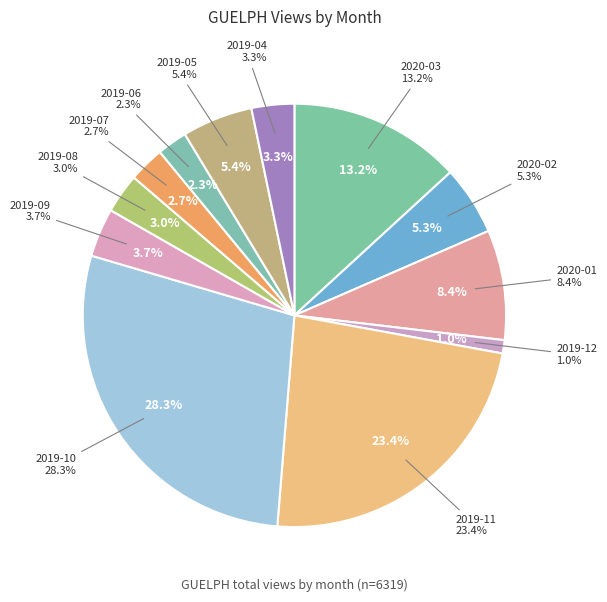

Is the sum of 2020-03 and 2019-10 greater than half?

No